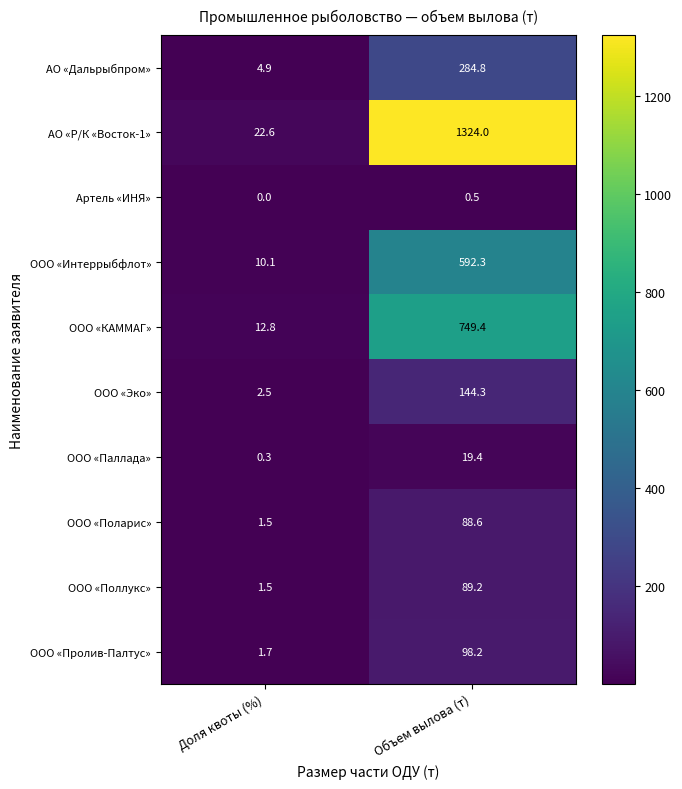

Which series has the widest spread of values?

АО «Р/К «Восток-1»